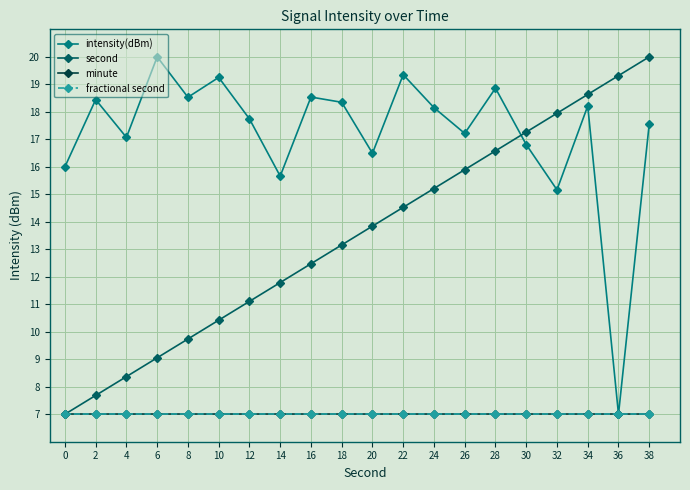

Is the value of fractional second at 12 greater than the value of intensity(dBm) at 34?

No